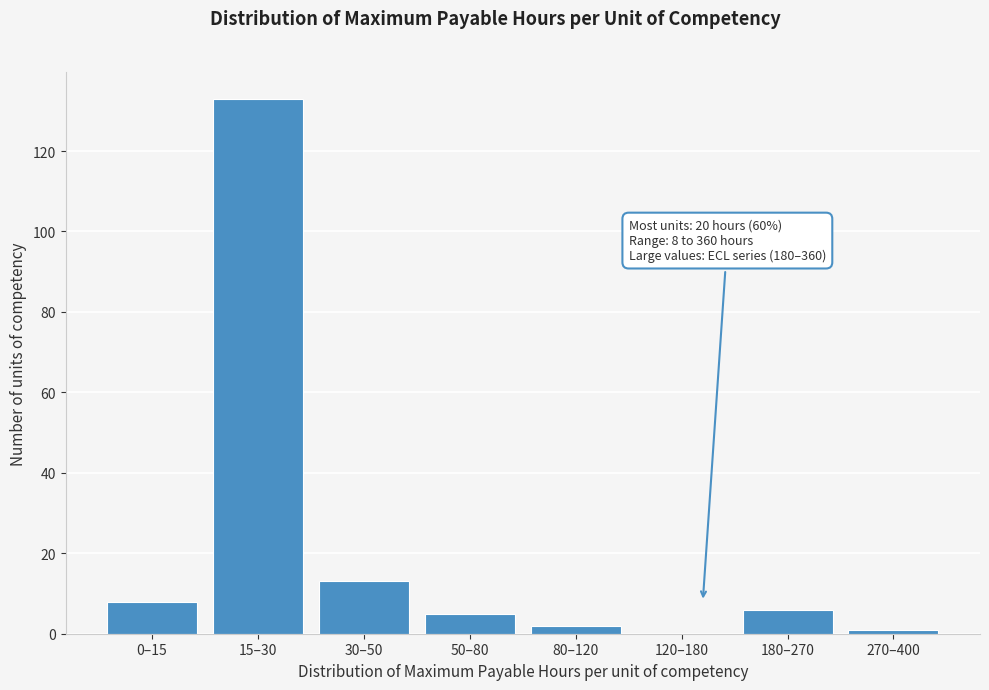

Reading left to right, transcribe all the data shown in this chart.

0–15=8	15–30=133	30–50=13	50–80=5	80–120=2	120–180=0	180–270=6	270–400=1